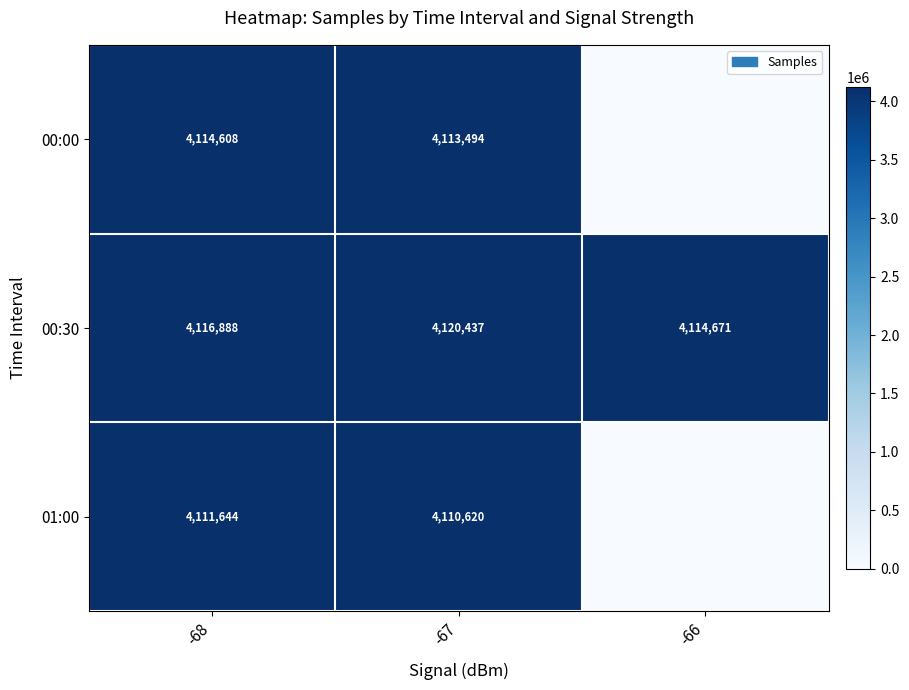

List the labels in order of 00:30 value, smallest first.

-66, -68, -67